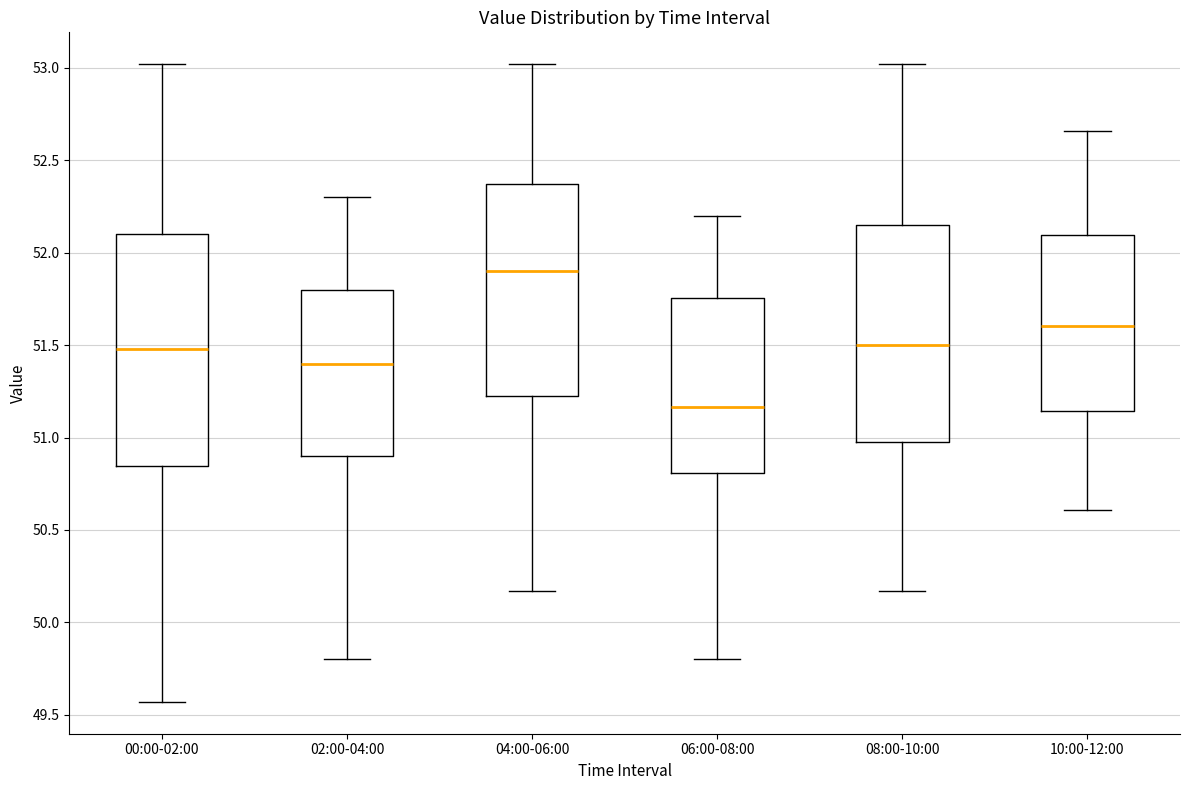

Reading left to right, read every box against the y-axis: the position of its median line, the range the box covers, and the ends of its whiskers. The values are not printed on the chart, so give them approximately, as read against the axis.

00:00-02:00: median 51.50, box 50.85 to 52.10, whiskers 49.55 to 53.00
02:00-04:00: median 51.40, box 50.90 to 51.80, whiskers 49.80 to 52.30
04:00-06:00: median 51.90, box 51.25 to 52.35, whiskers 50.15 to 53.00
06:00-08:00: median 51.15, box 50.80 to 51.75, whiskers 49.80 to 52.20
08:00-10:00: median 51.50, box 51.00 to 52.15, whiskers 50.15 to 53.00
10:00-12:00: median 51.60, box 51.15 to 52.10, whiskers 50.60 to 52.65